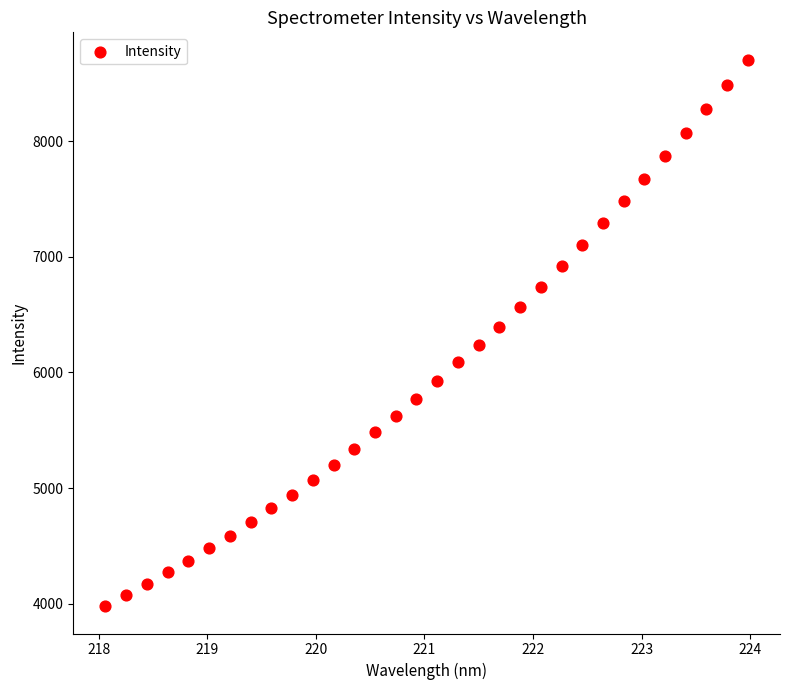

What is the range of X values (max minus min)?

5.9